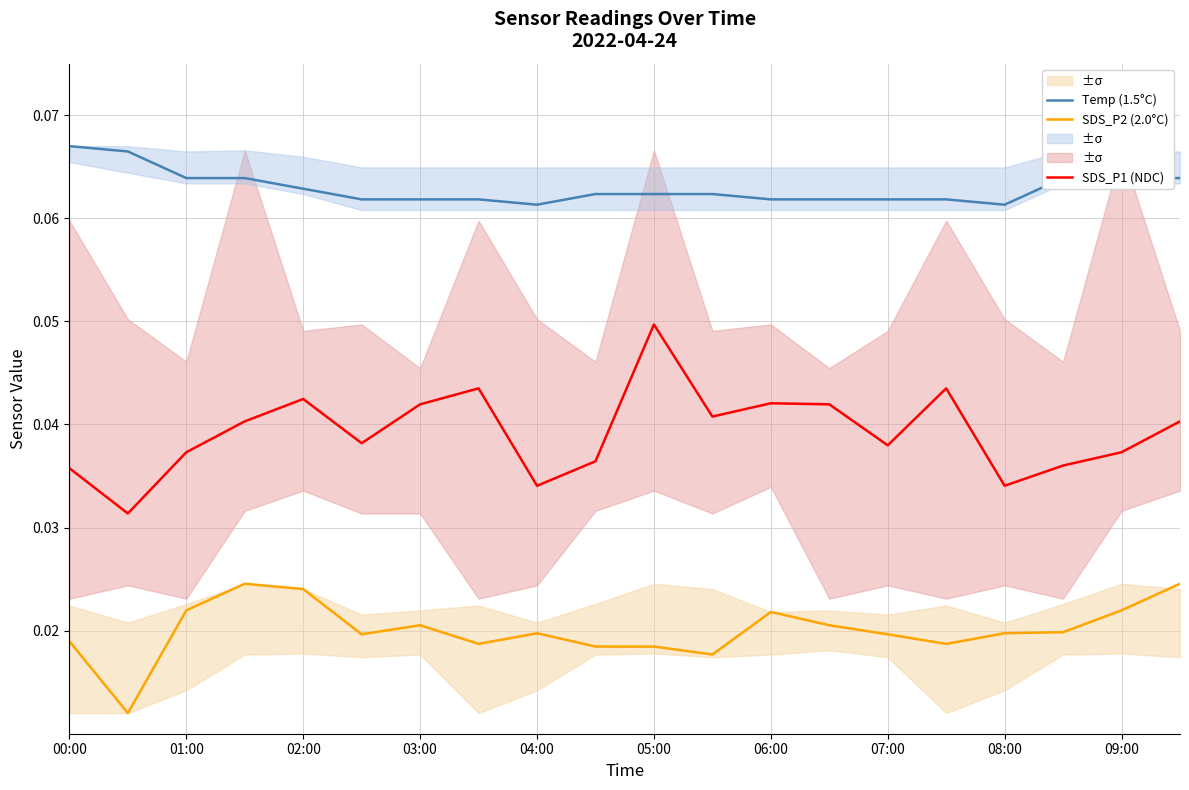

Is the value of SDS_P2 (2.0°C) at 09:00 greater than the value of Temp (1.5°C) at 07:00?

No